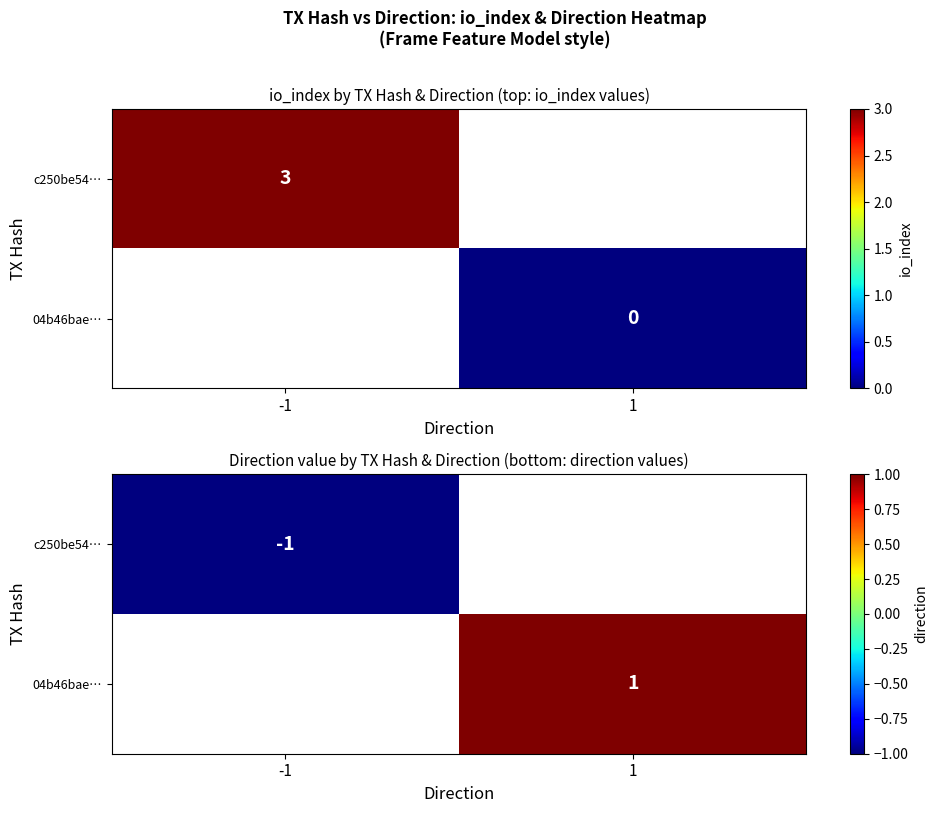

How many data points does each series have?

2